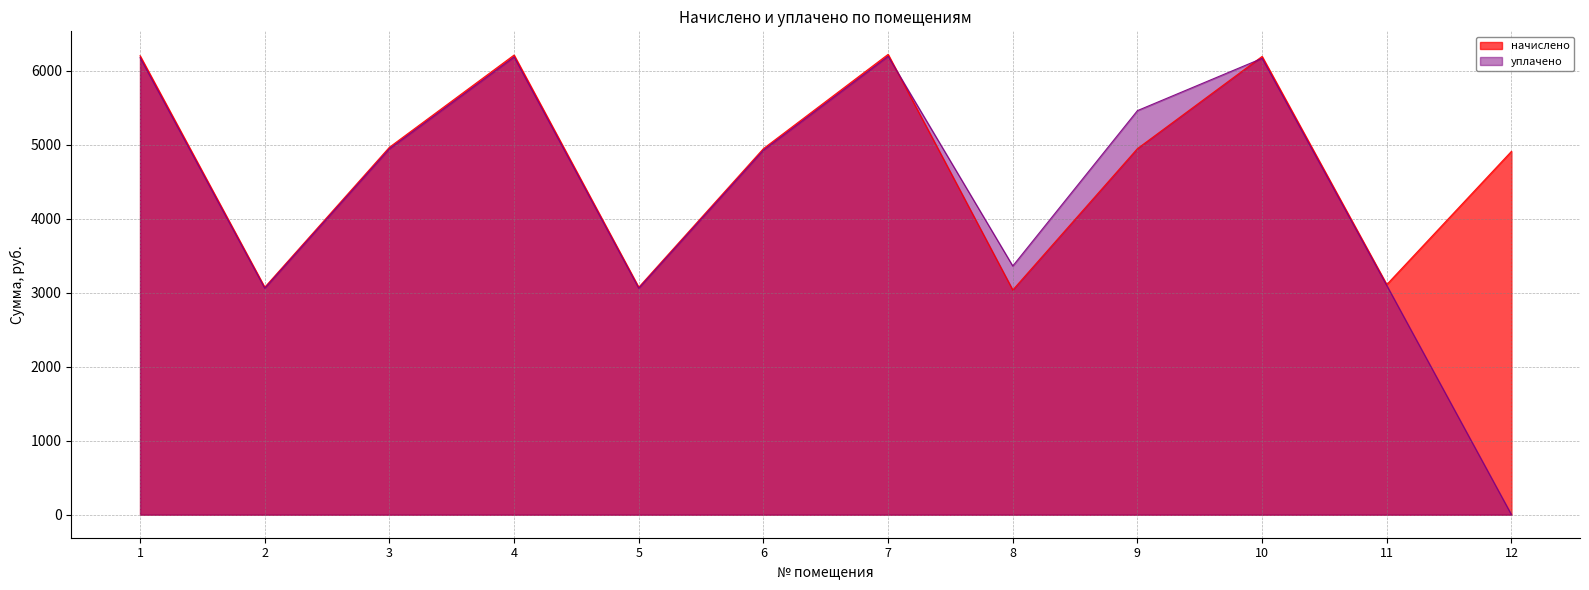

Rank the categories by начислено value from highest to lowest.

7, 4, 1, 10, 3, 6, 9, 12, 11, 2, 5, 8